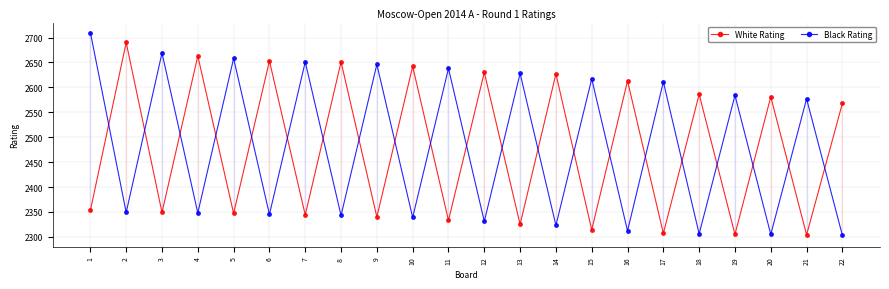

What is the value of the White Rating point at the 13th from the left?

2325